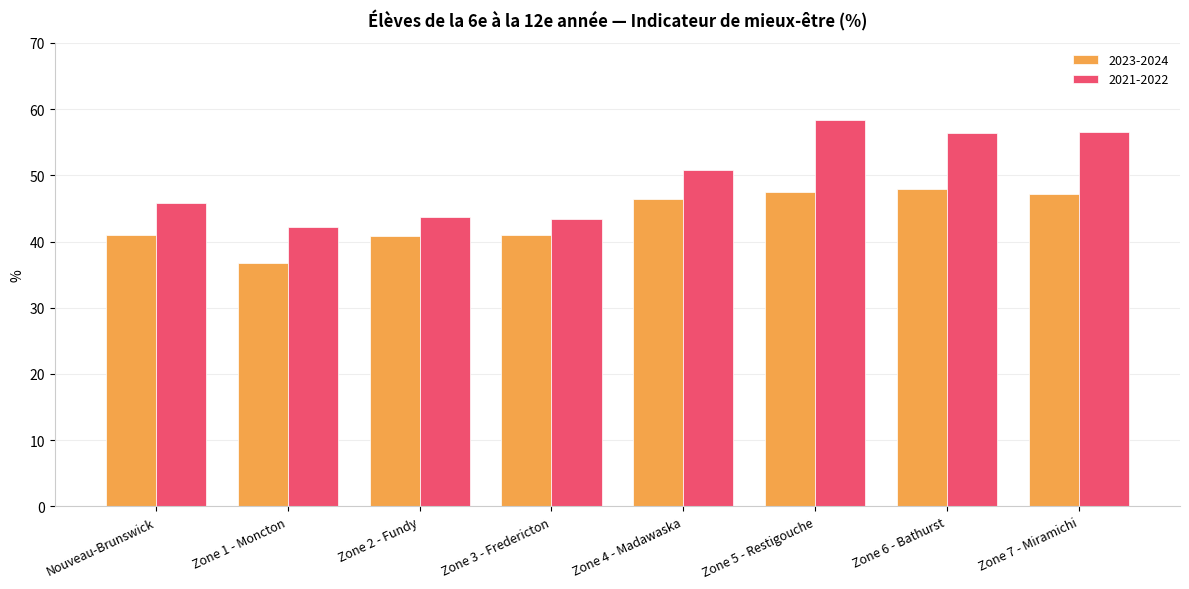

List the series in order of their overall mean, lowest first.

2023-2024, 2021-2022